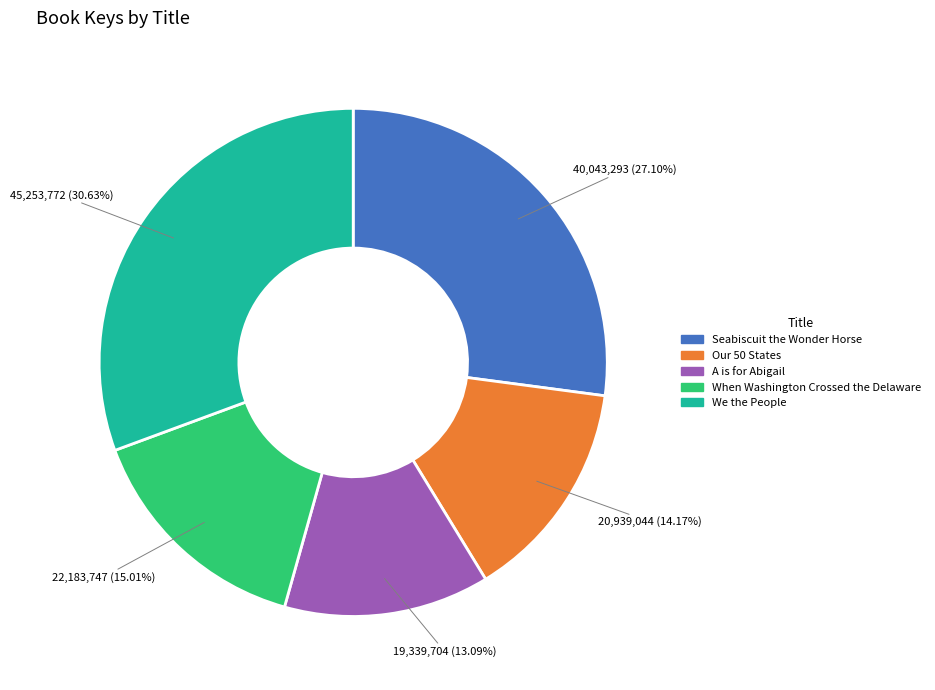

What percentage is the When Washington Crossed the Delaware slice, to the nearest percent?

15%